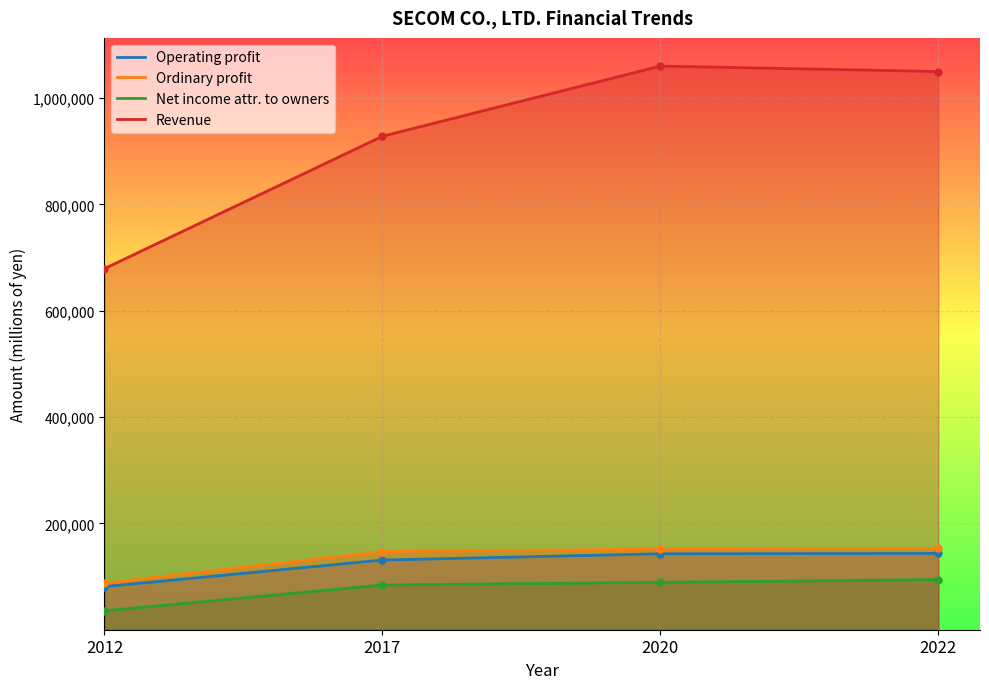

Reading left to right, extract all data points from this chart.

Operating profit: 2012=81078	2017=131050	2020=142858	2022=143499
Ordinary profit: 2012=87839	2017=147033	2020=151356	2022=153186
Net income attr. to owners: 2012=35489	2017=84170	2020=89080	2022=94273
Revenue: 2012=679173	2017=928098	2020=1060070	2022=1049859